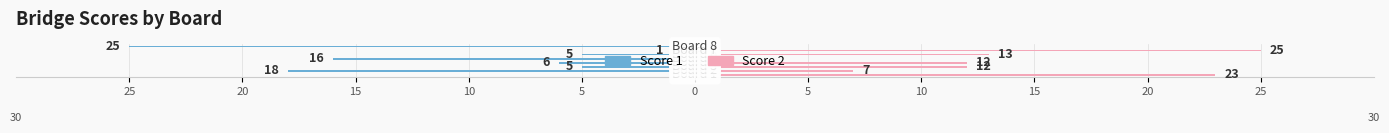

Reading left to right, transcribe all the data shown in this chart.

Score 1: 0	-18	-5	-6	-16	-5	-1	-25
Score 2: 23	7	12	12	0	13	25	0